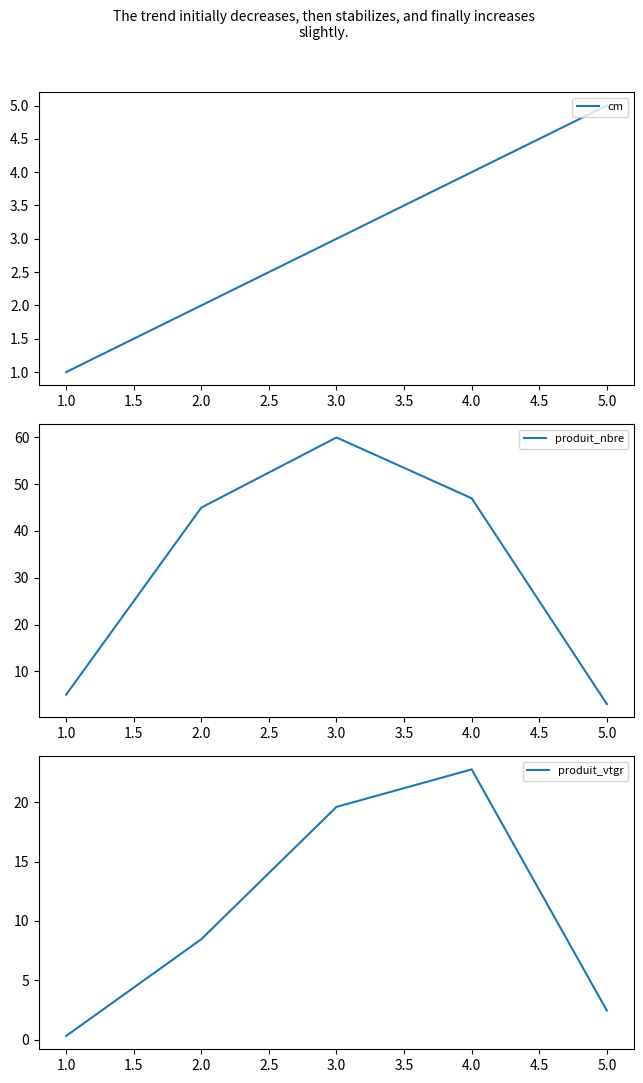

Is it true that cm equals 7.0 at 2.0?

False